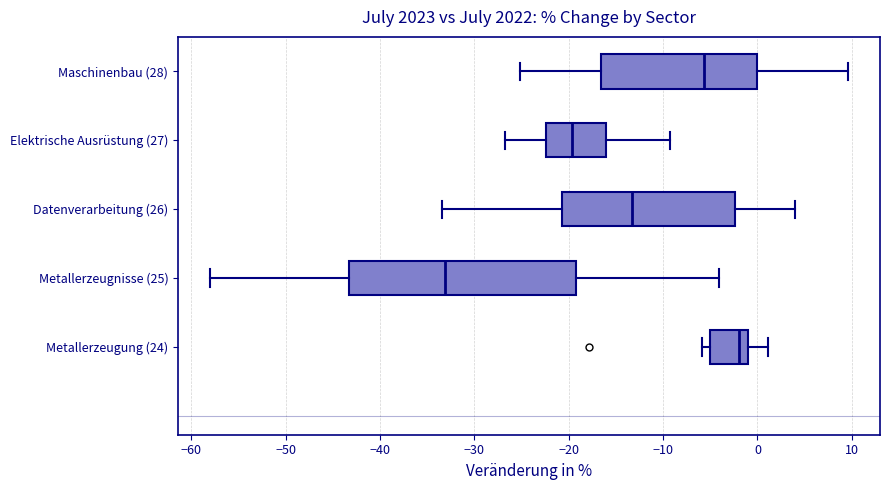

Comparing the boxes themselves (not the whiskers), which one is the widest?

Metallerzeugnisse (25)